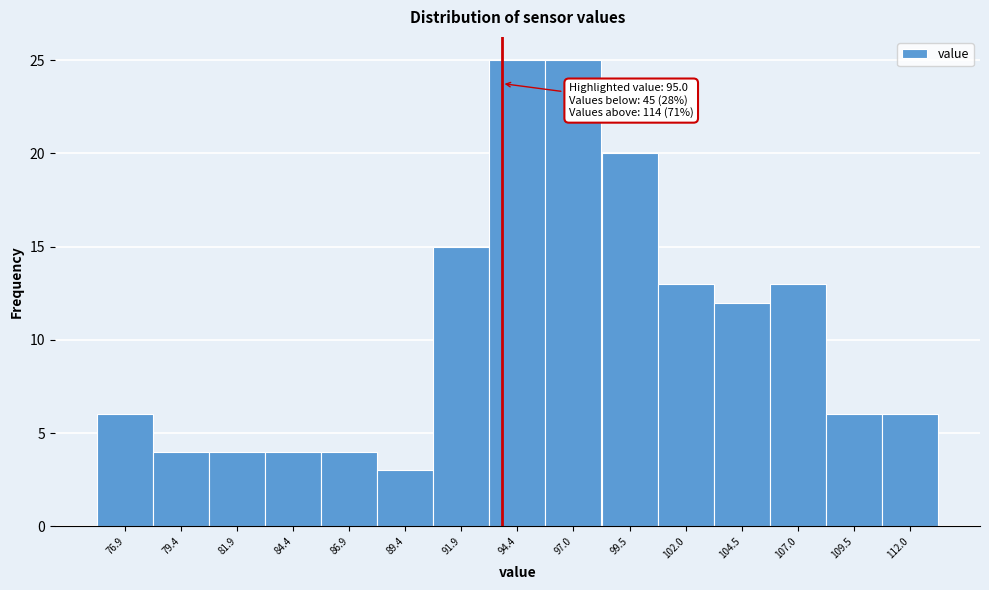

Reading right to left, transcribe all the data shown in this chart.

6	6	13	12	13	20	25	25	15	3	4	4	4	4	6